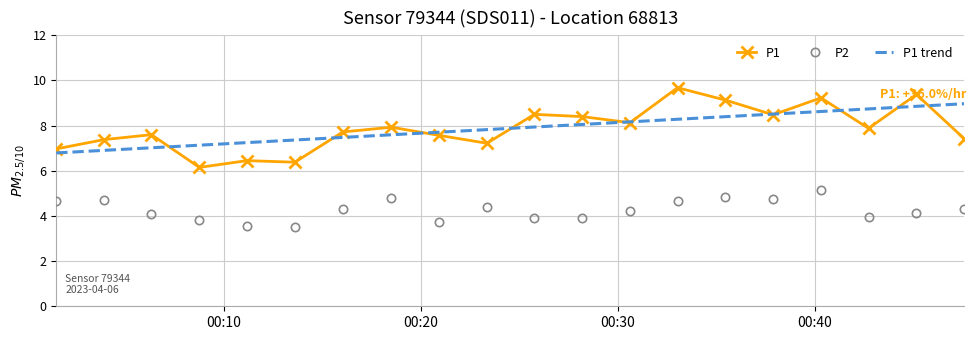

What is the minimum value for P1?

6.2